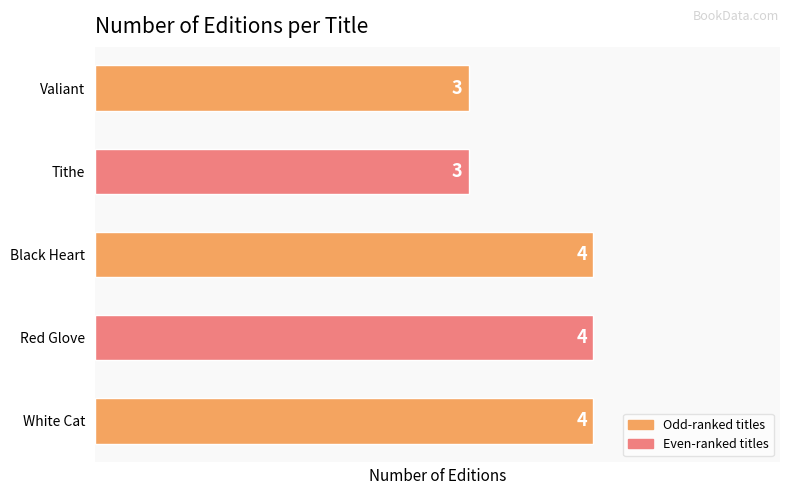

What is the difference between the maximum and second lowest values?

1